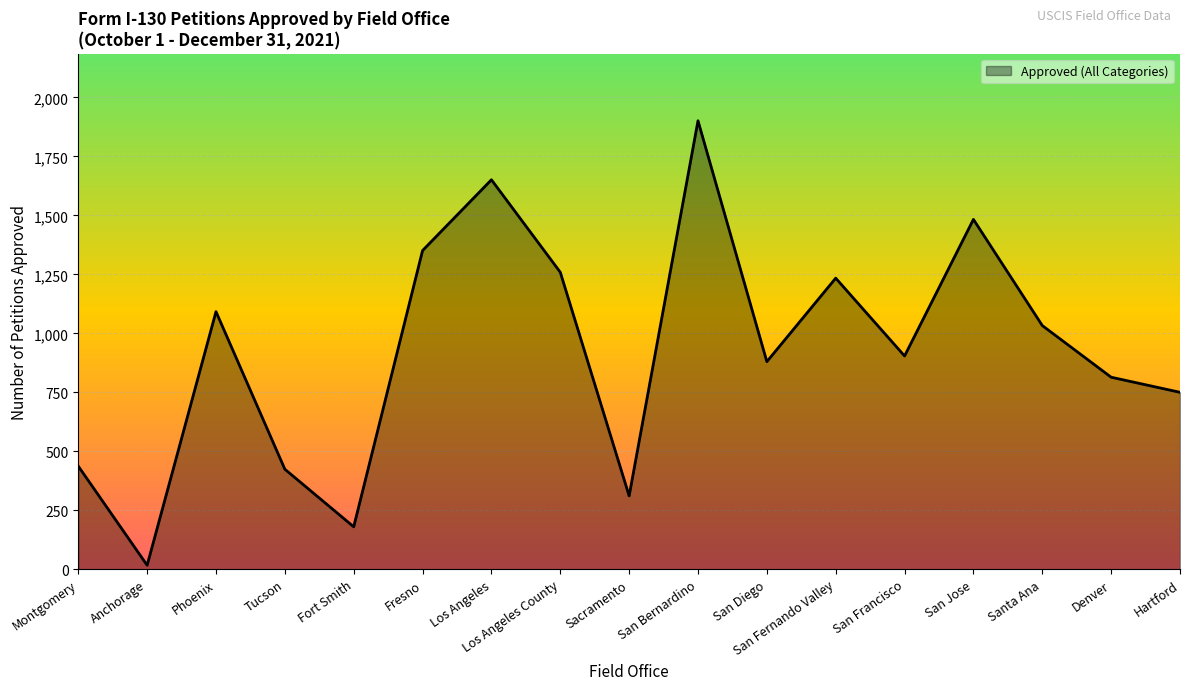

What is the difference between the second highest and minimum values?

1634